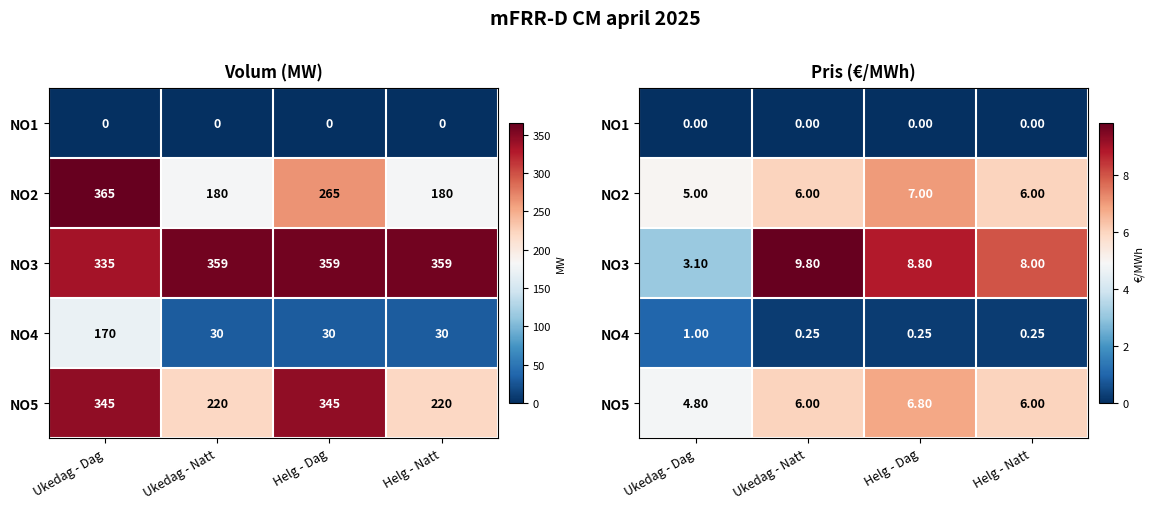

Where does the NO5 series first go above 6?

Helg - Dag